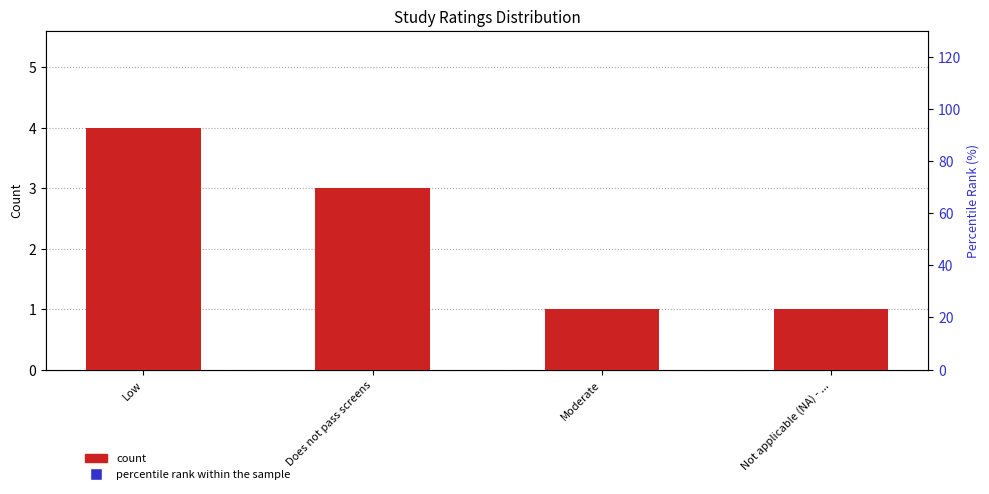

At how many categories does at least one series exceed 33?

2